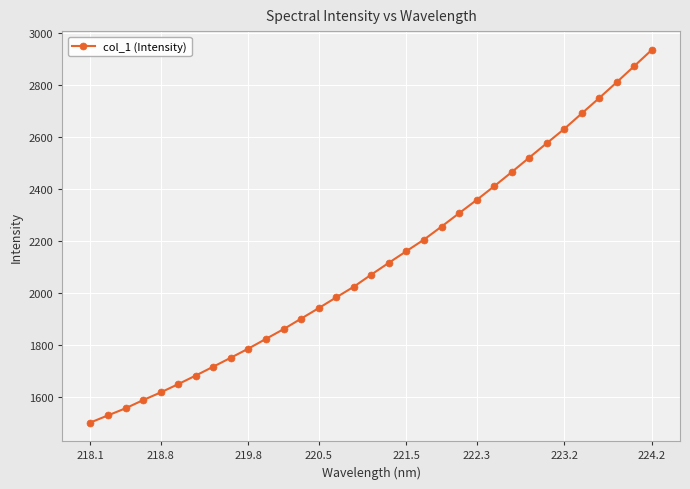

How many values are below 2070?

16